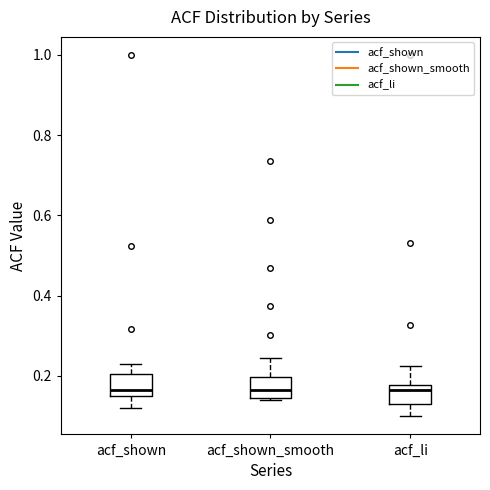

Where does the upper whisker of the box for acf_shown end on the y-axis? The values are not printed on the chart, so give them approximately, as read against the axis.

0.24